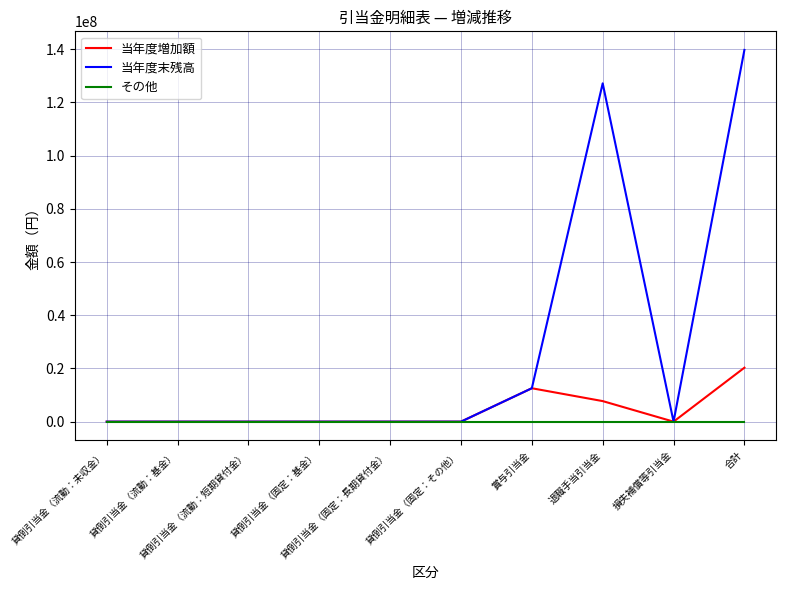

What is the maximum value for 当年度増加額?

20280060